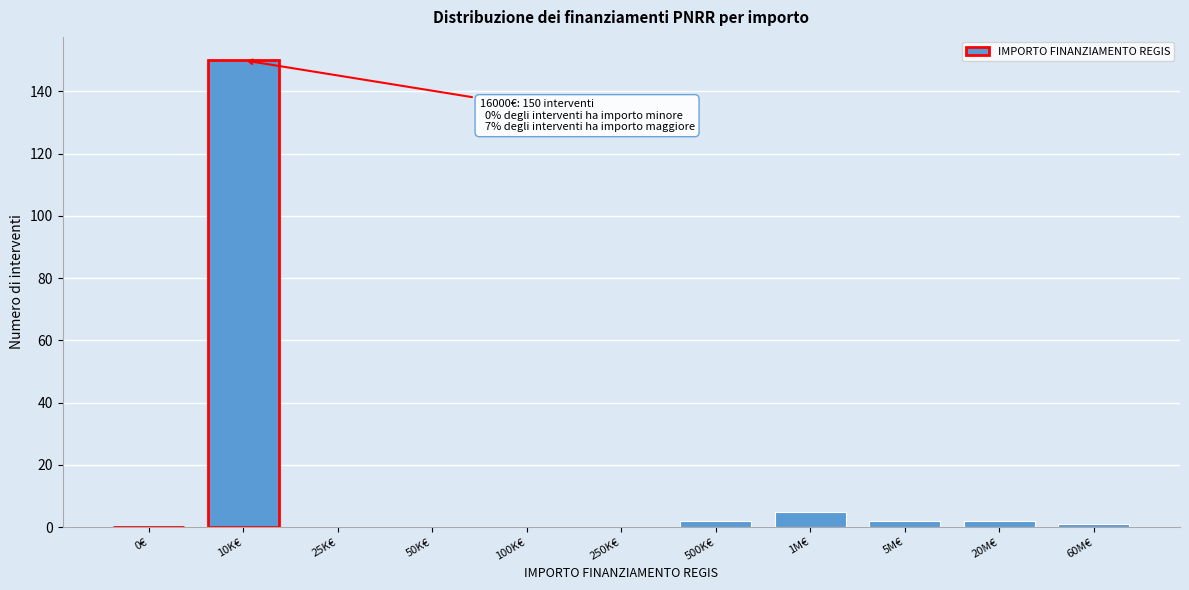

Reading right to left, what are all the values shown in this chart?

60M€=1	20M€=2	5M€=2	1M€=5	500K€=2	250K€=0	100K€=0	50K€=0	25K€=0	10K€=150	0€=0